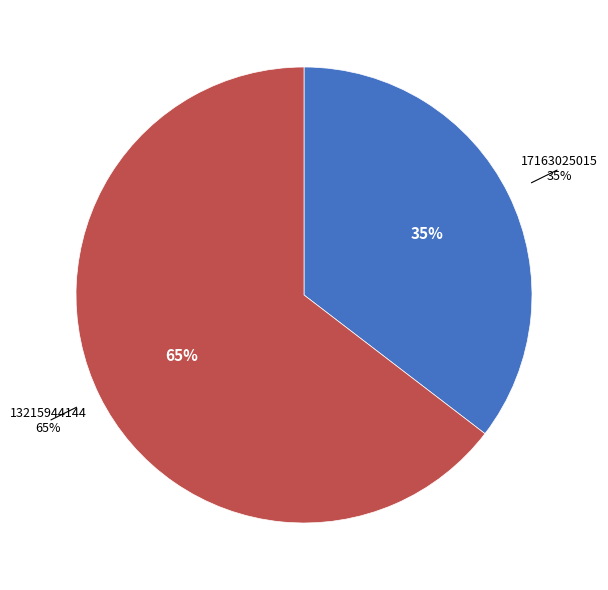

Rank the categories by value from lowest to highest.

17163025015, 13215944144